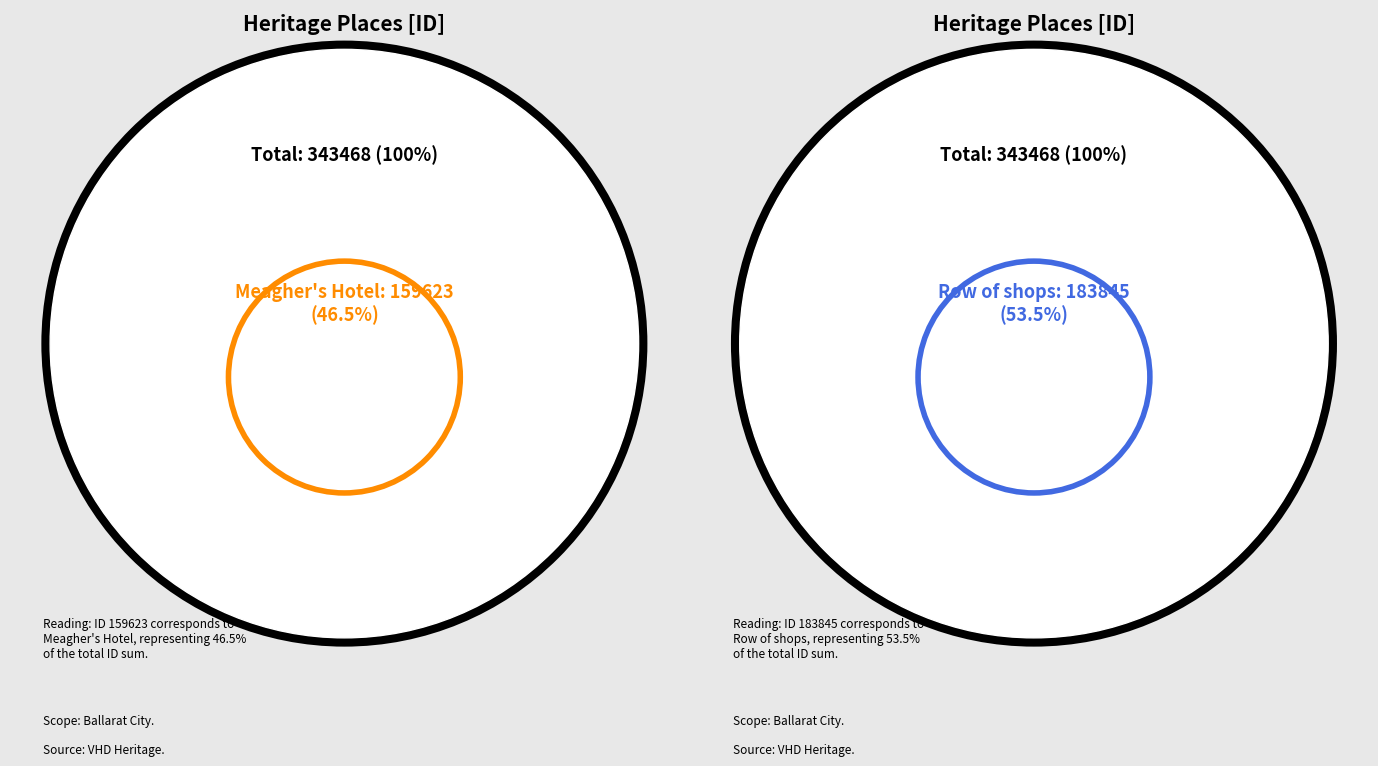

What is the smallest slice in the pie chart?

Meagher's Hotel